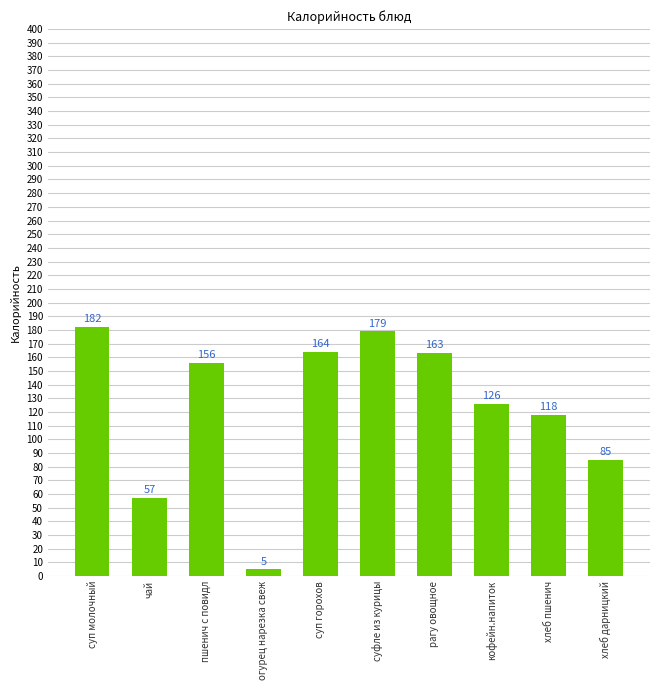

Between чай and рагу овощное, which is larger?

рагу овощное